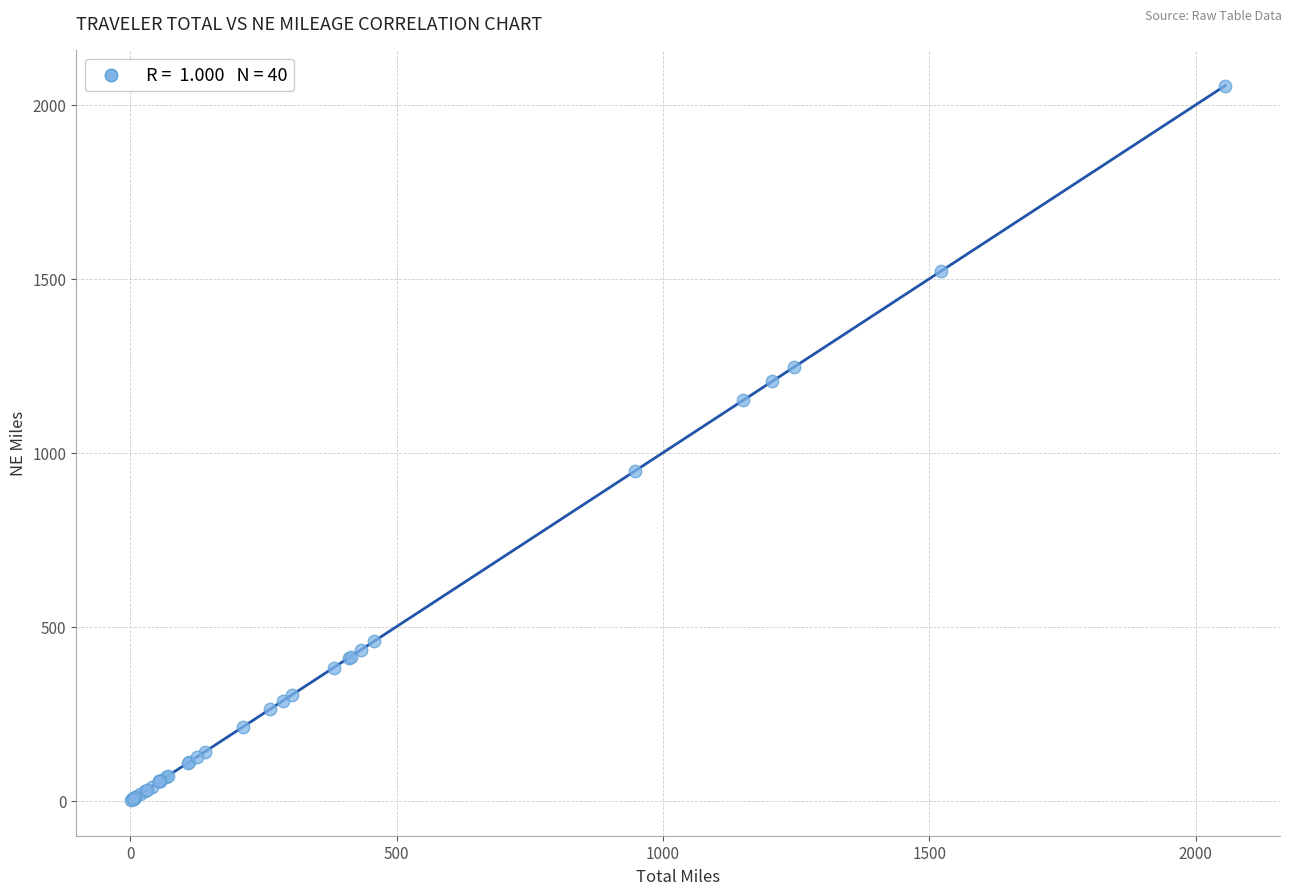

What Y value in the scatter plot is closest to 1028?

948.1